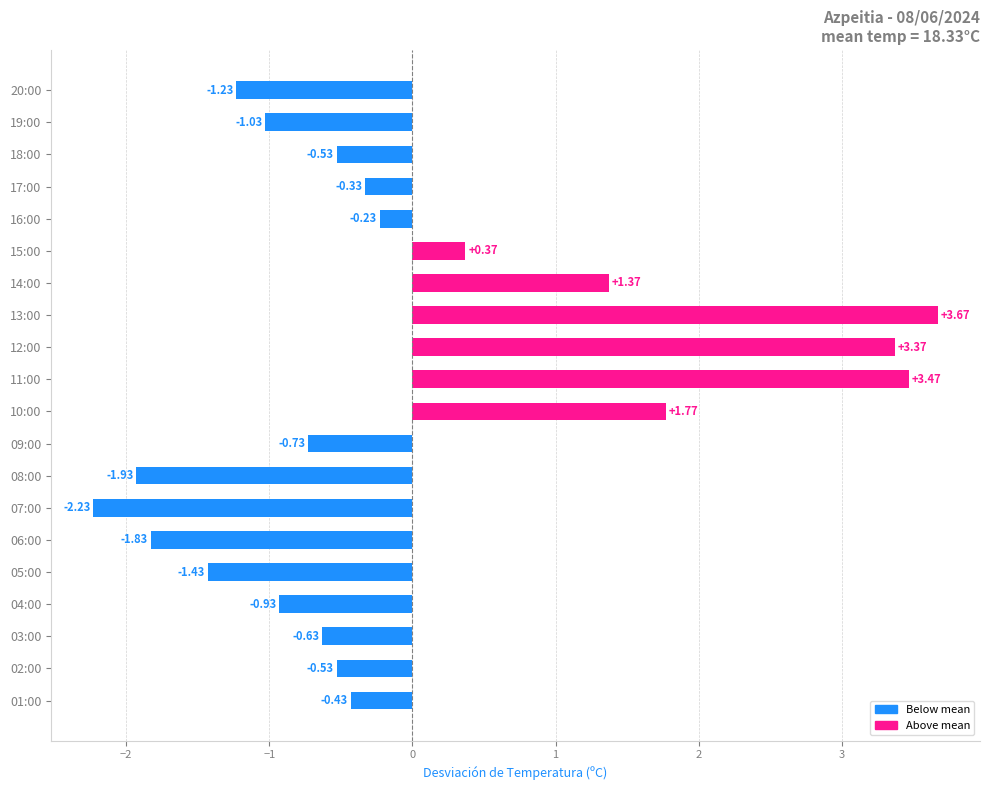

What is the change in value from 20:00 to 04:00?

+0.3